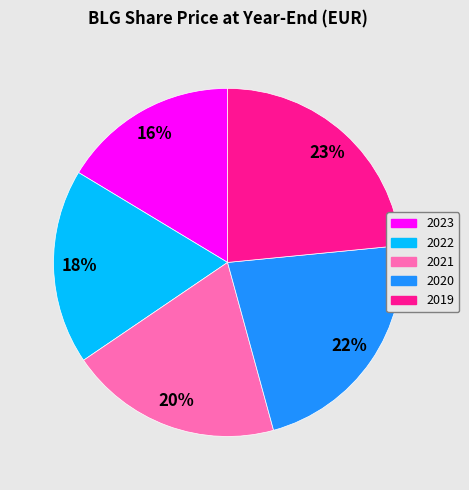

Is 2022 the majority of the pie?

No